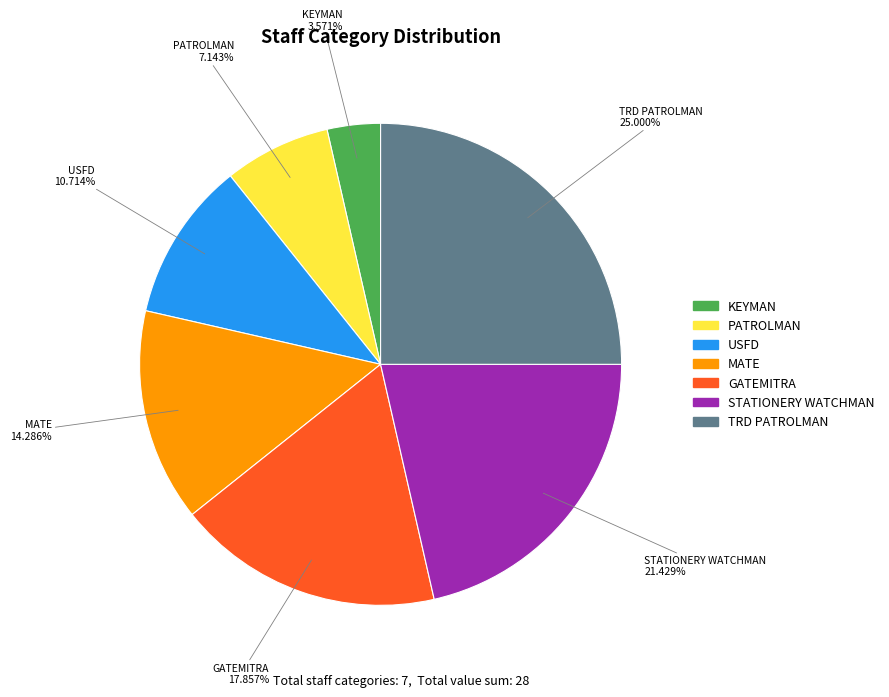

To the nearest percent, what percentage of the pie is GATEMITRA?

18%